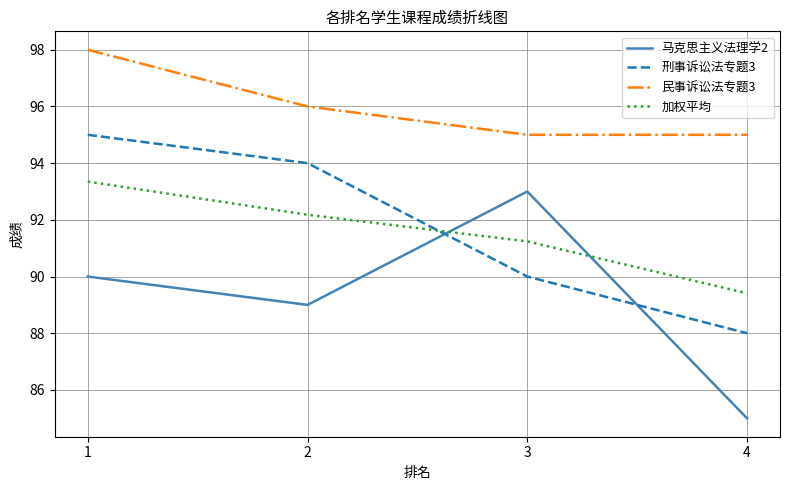

Which series has the largest total across all categories?

民事诉讼法专题3